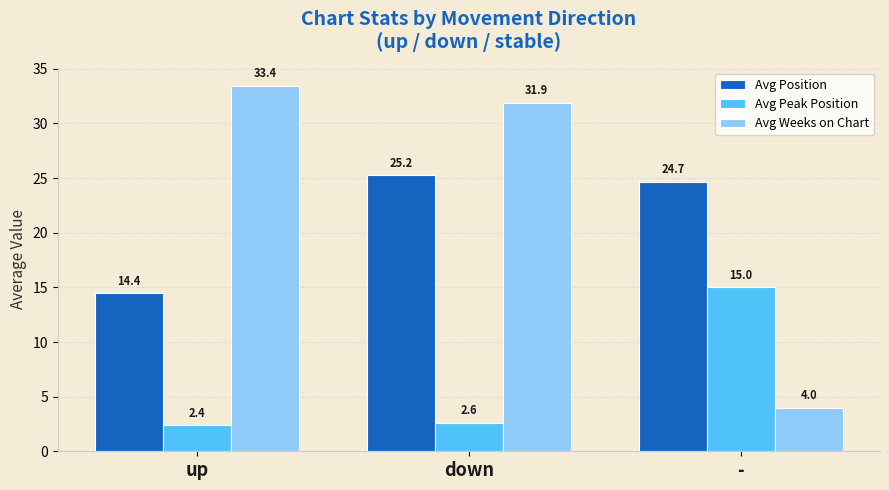

Is the value of Avg Peak Position at - greater than the value of Avg Position at up?

Yes